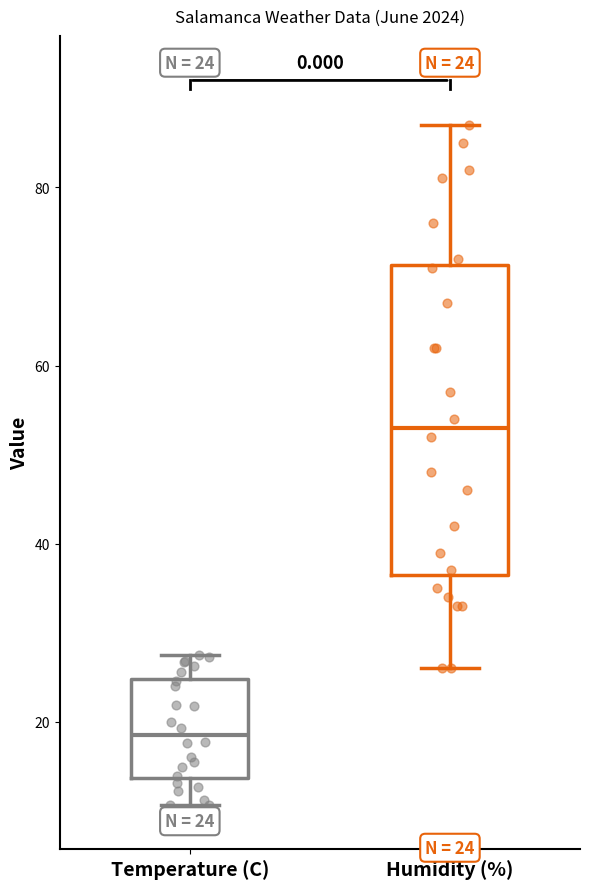

Comparing the boxes themselves (not the whiskers), which one is the tallest?

Humidity (%)